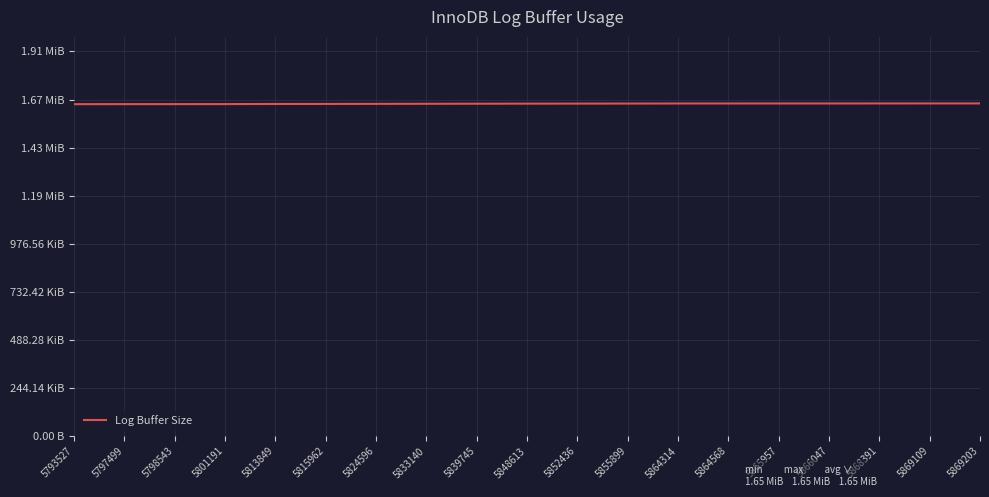

Is this an area chart (filled region under the line)?

No